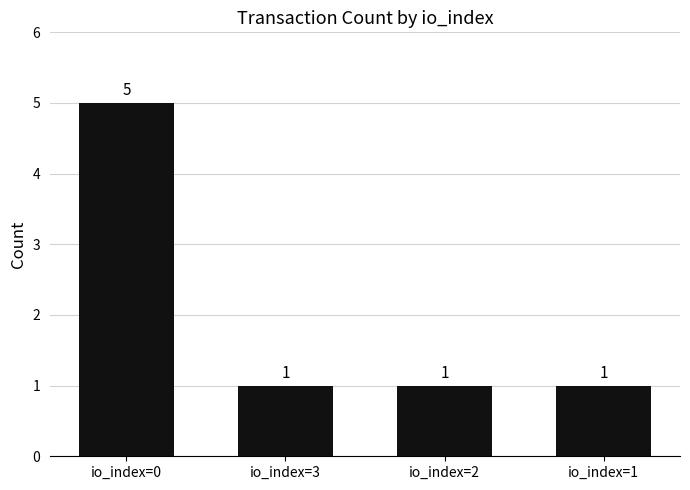

The value at io_index=3 is 0. True or false?

False